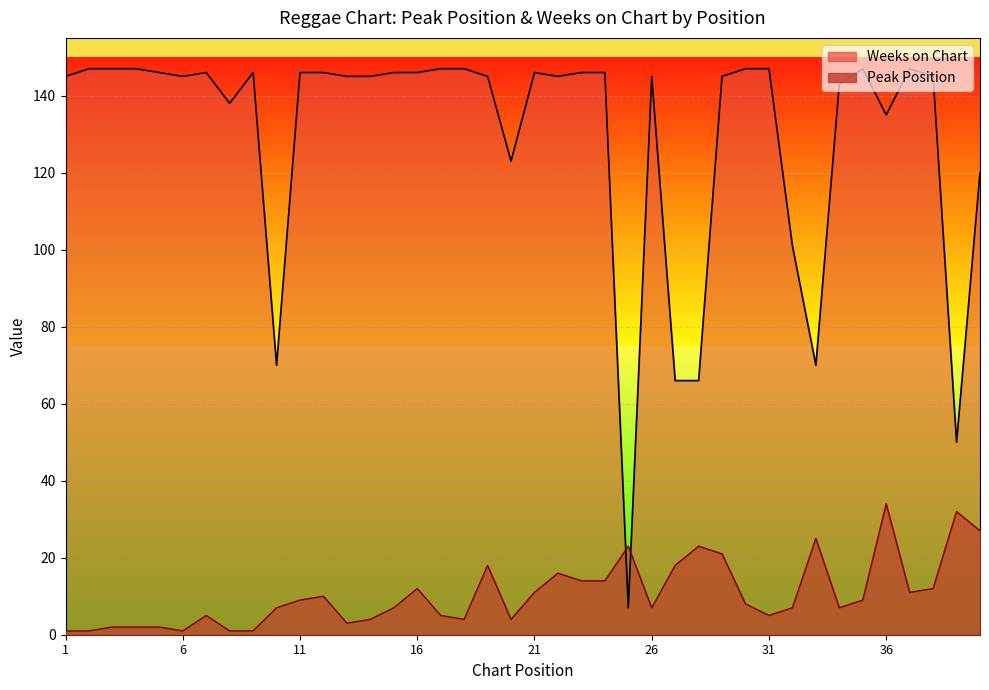

At how many categories does at least one series exceed 129?

31